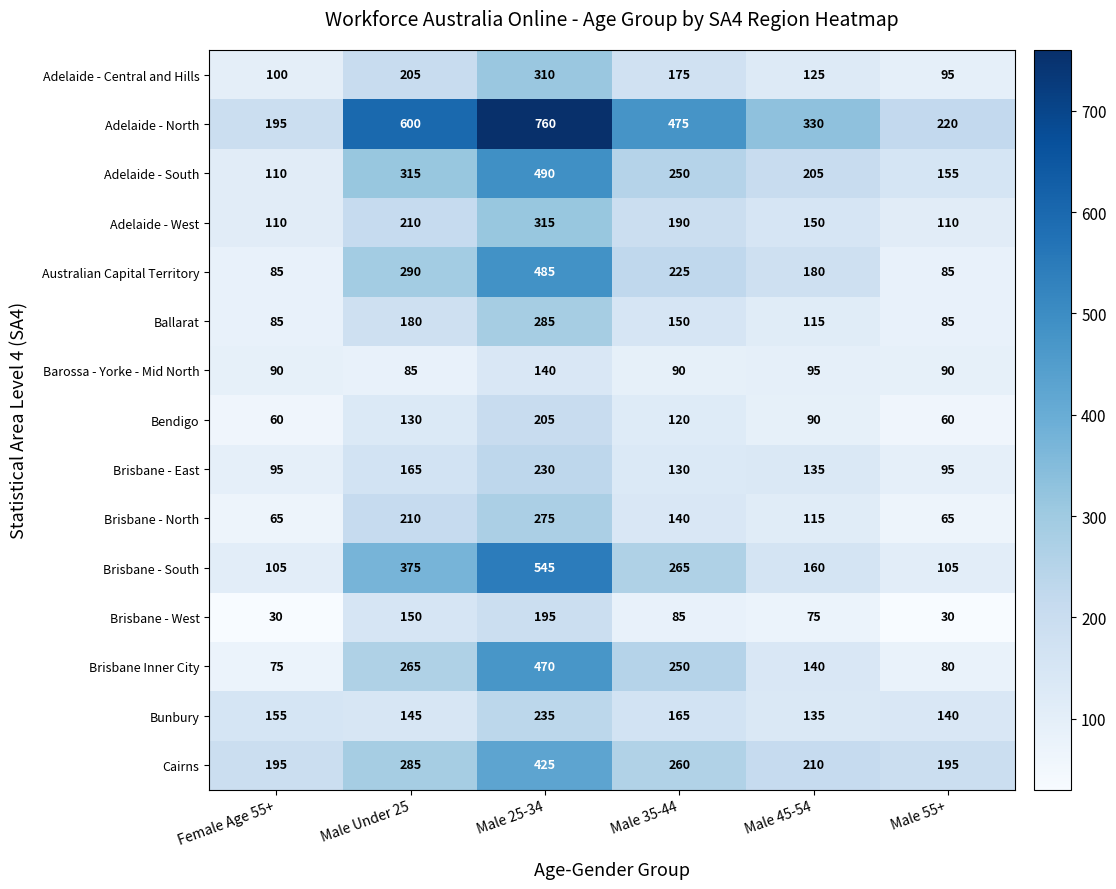

Which series has the widest spread of values?

Adelaide - North